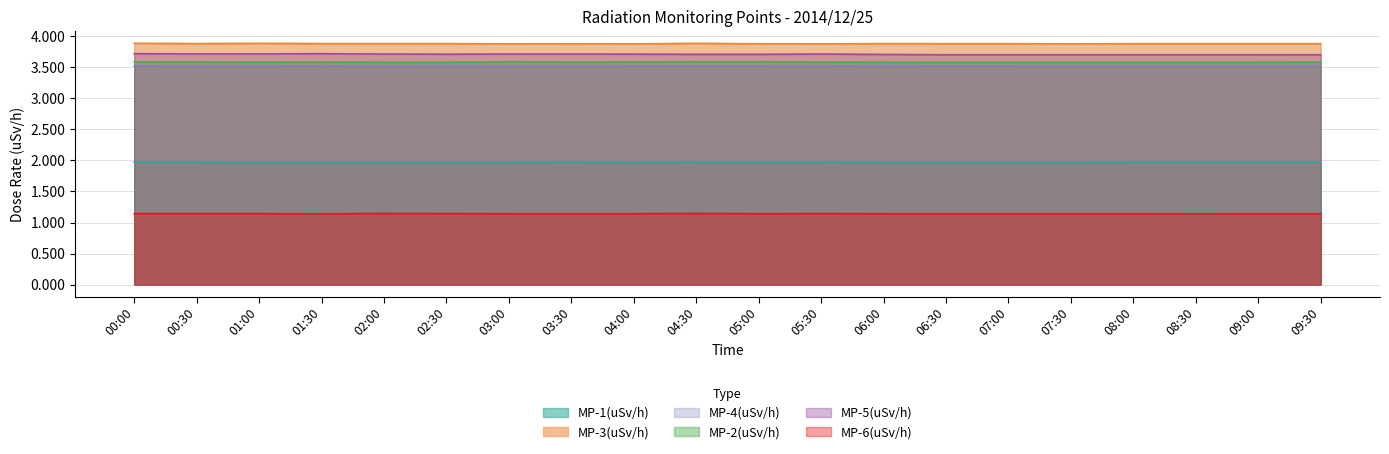

Which has a higher value, 07:00 or 08:30?

08:30